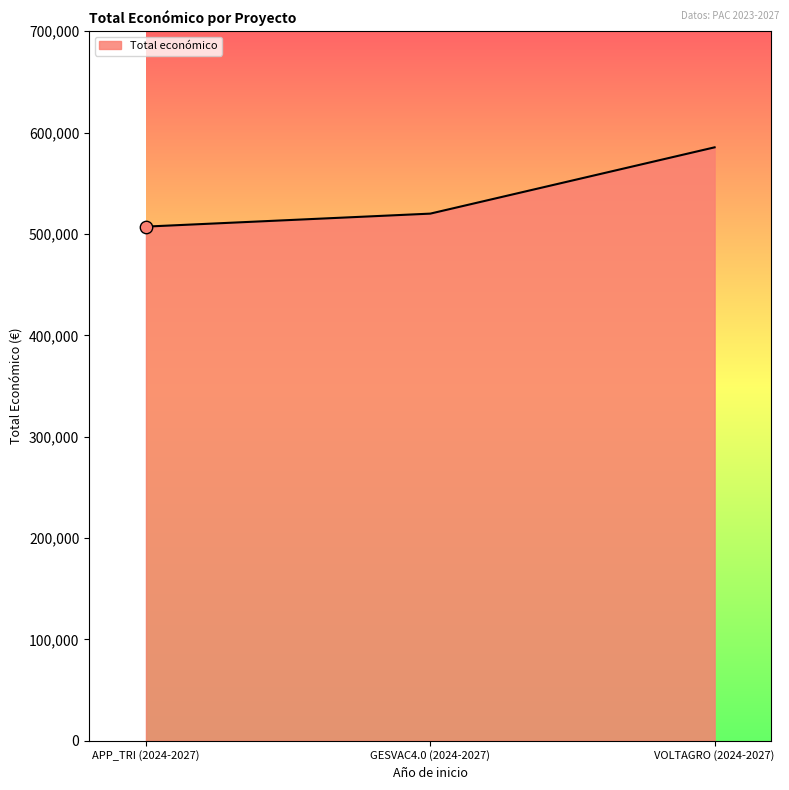

What is the ratio of the value at VOLTAGRO (2024-2027) to the value at APP_TRI (2024-2027)?

1.2